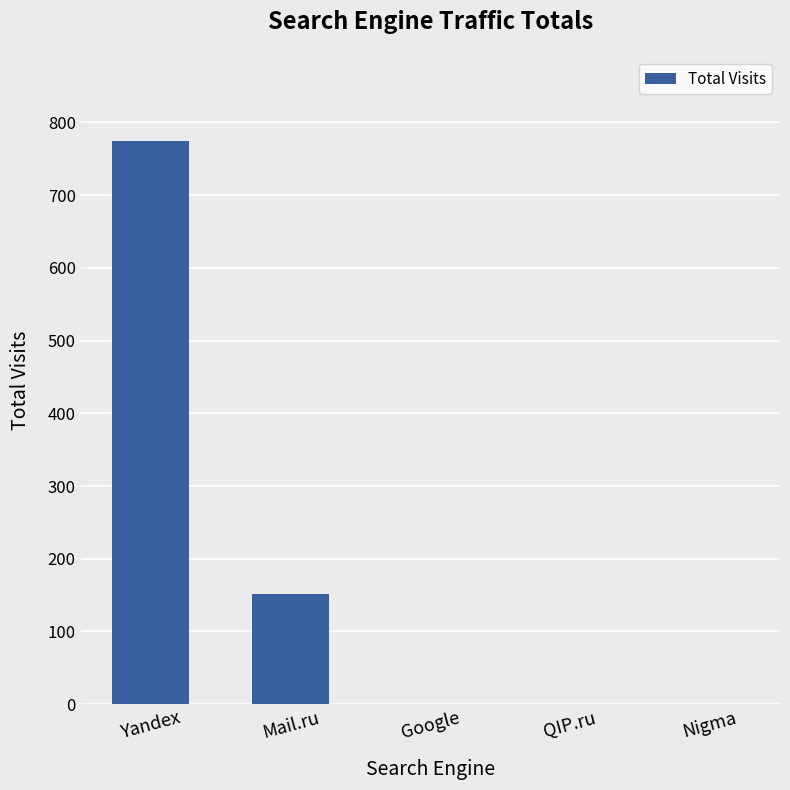

At which category does the chart reach its peak across all series?

Yandex